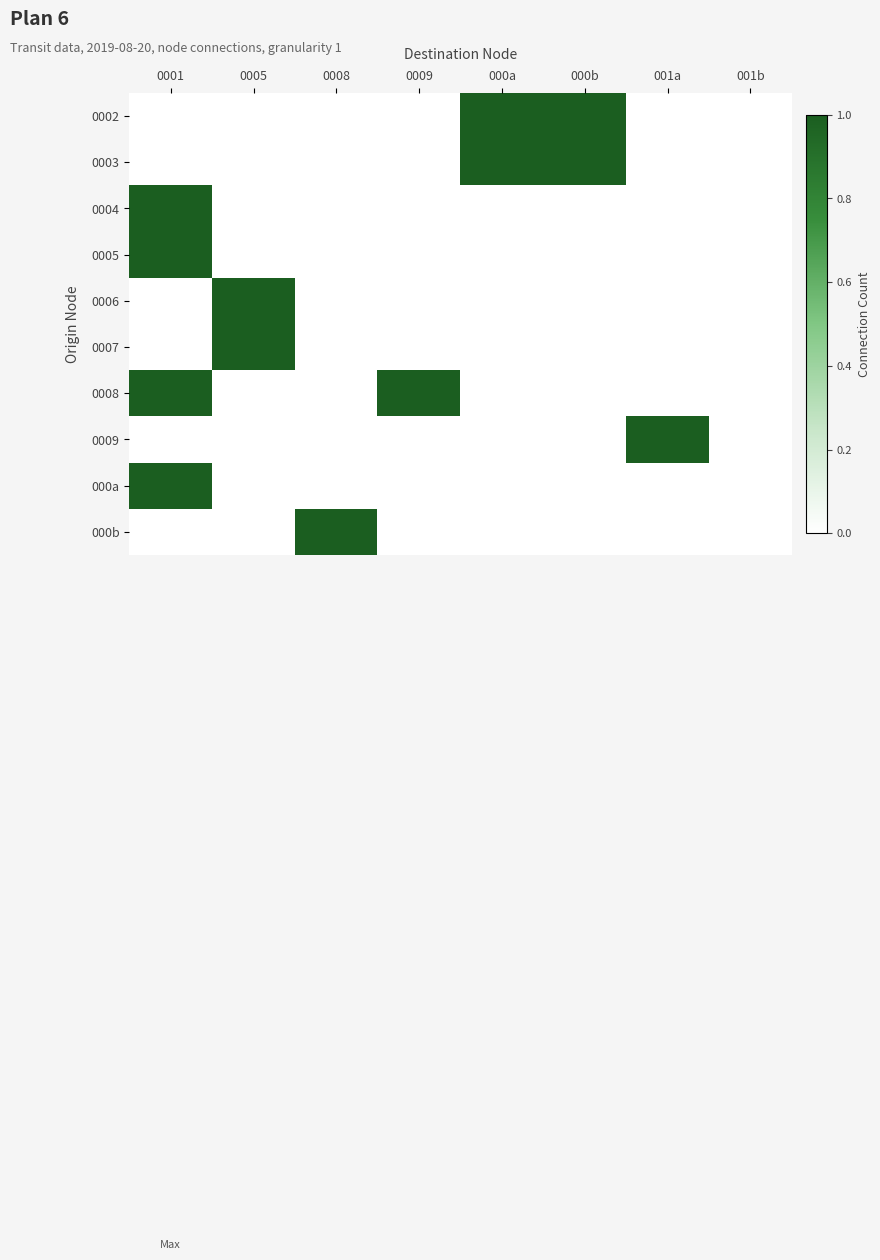

What is the maximum value for 0004?

1